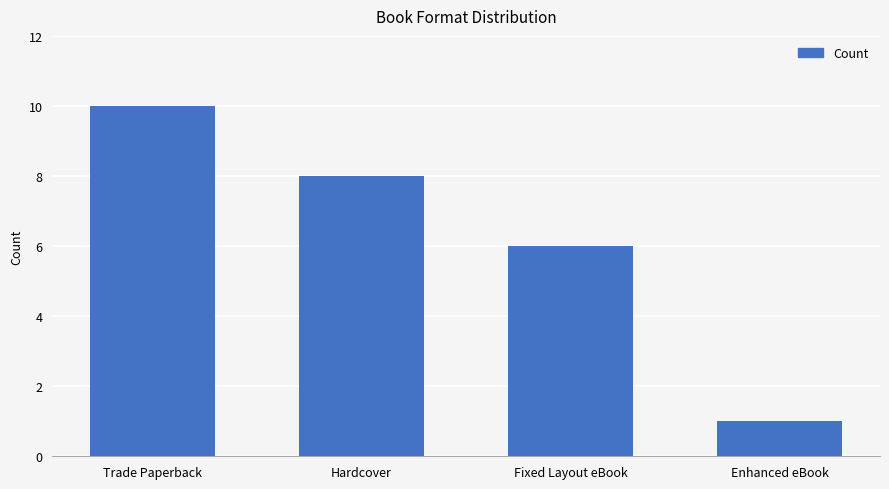

Where is the data nearest to the value 5?

Fixed Layout eBook